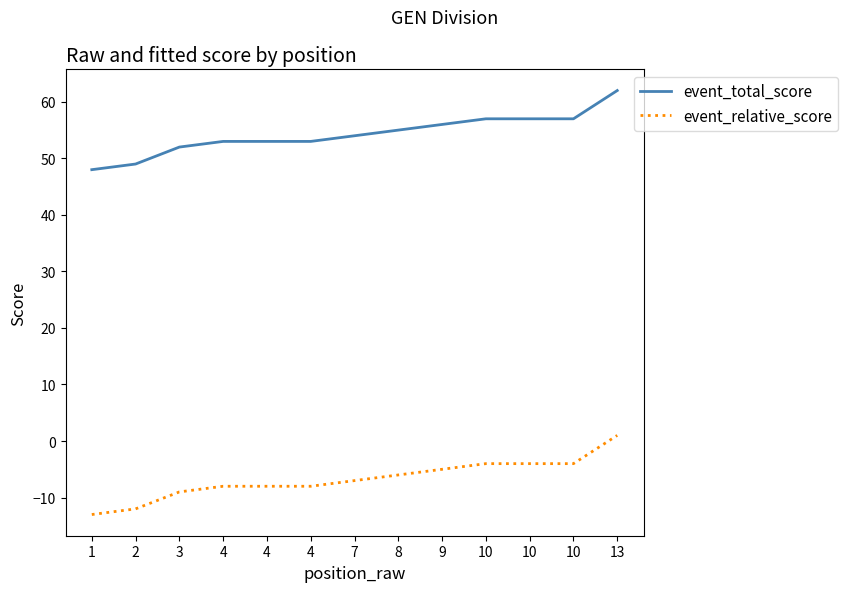

Count the number of categories in the chart.

13